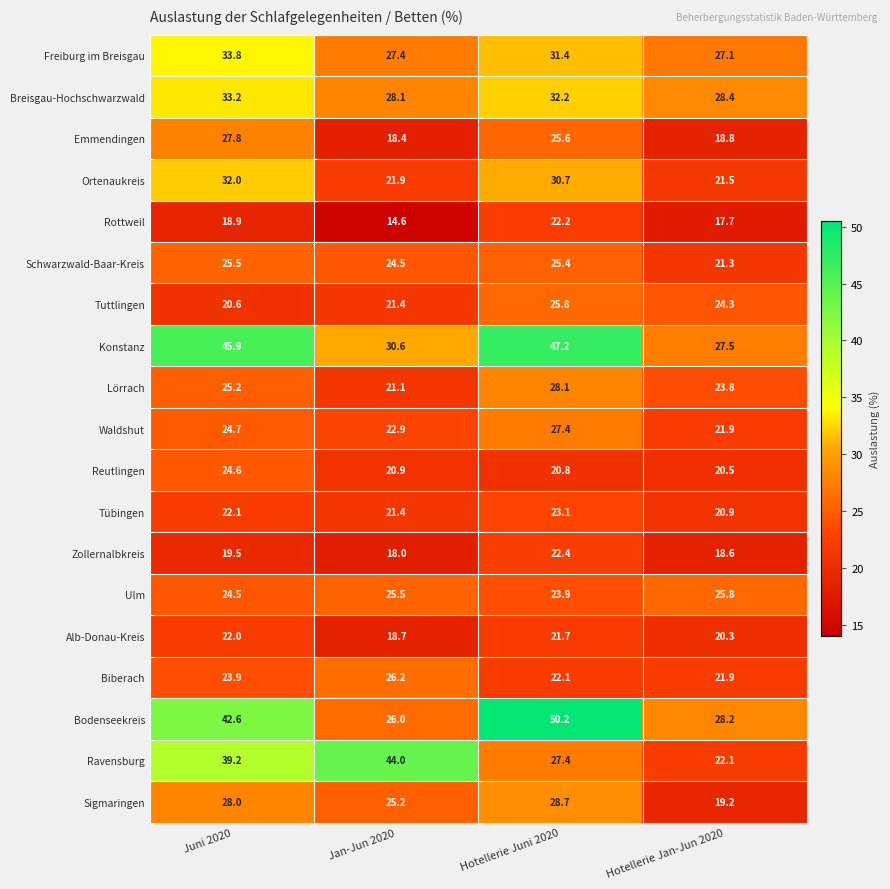

What is the minimum value for Rottweil?

14.6